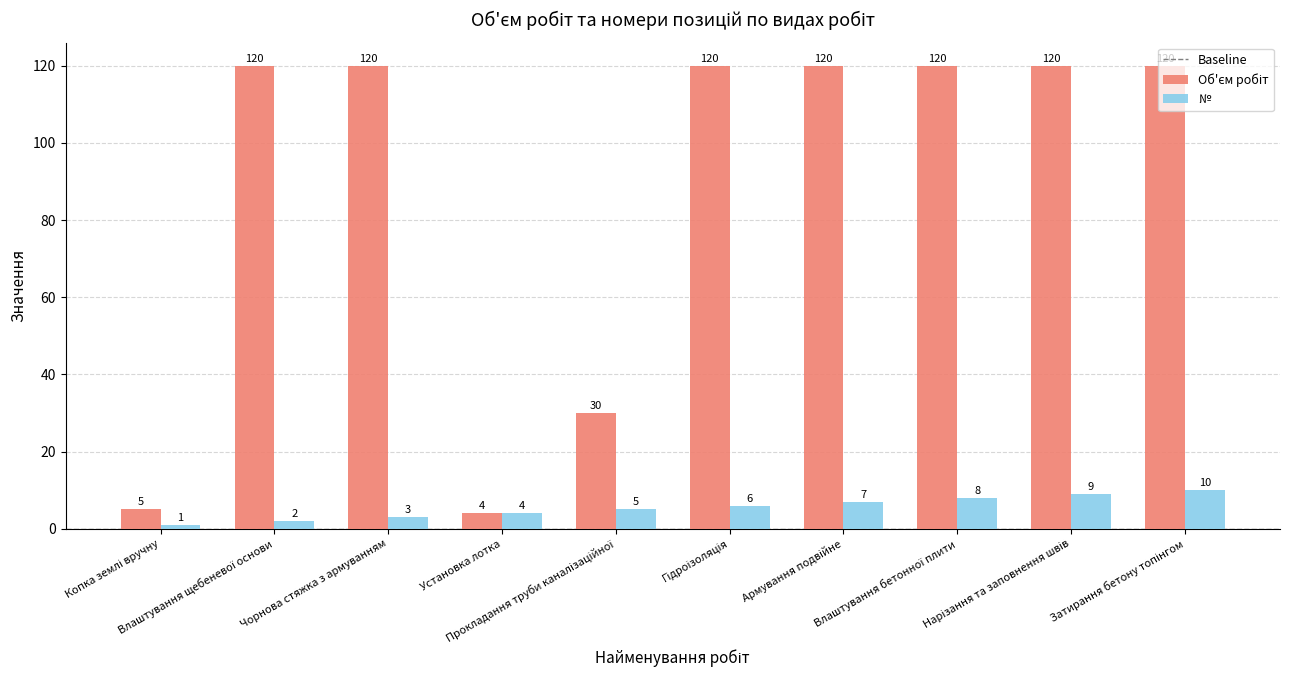

At how many categories does at least one series exceed 71?

7